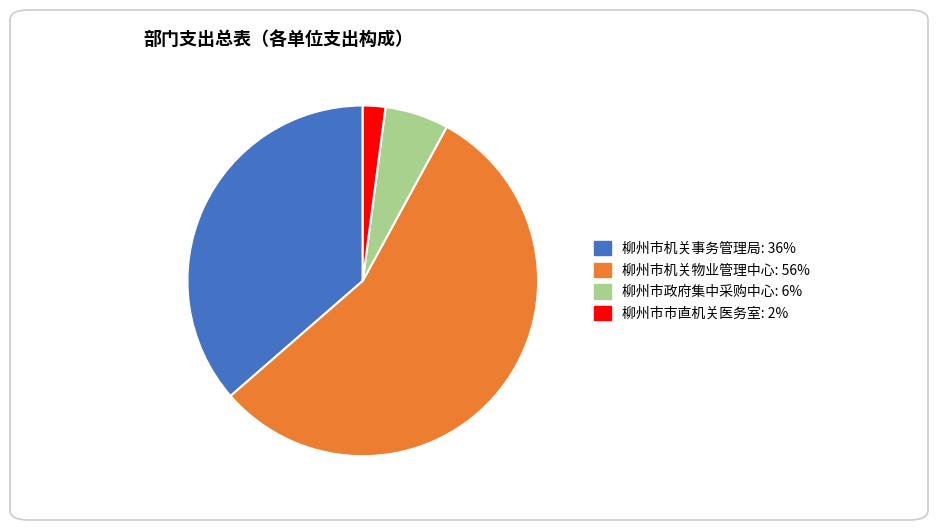

The 柳州市机关事务管理局 slice represents 43% of the pie. True or false?

False